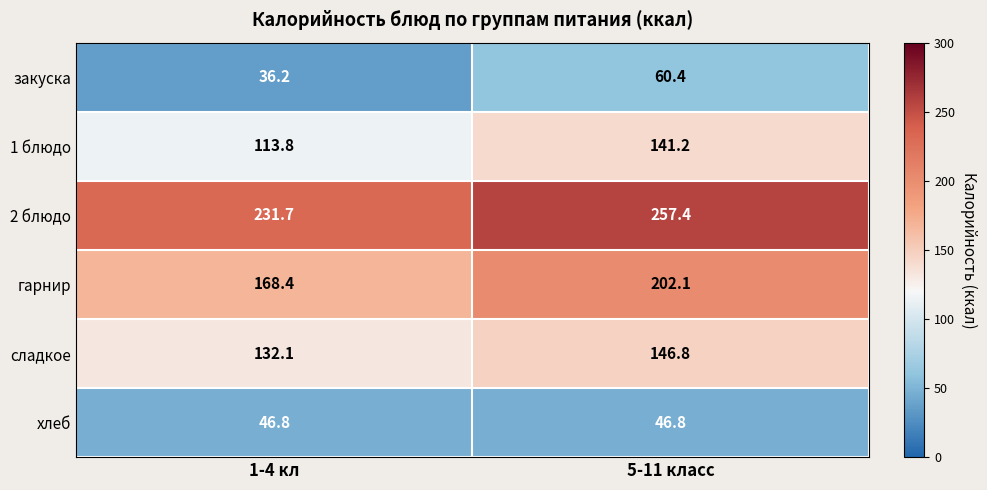

How many data points does each series have?

2